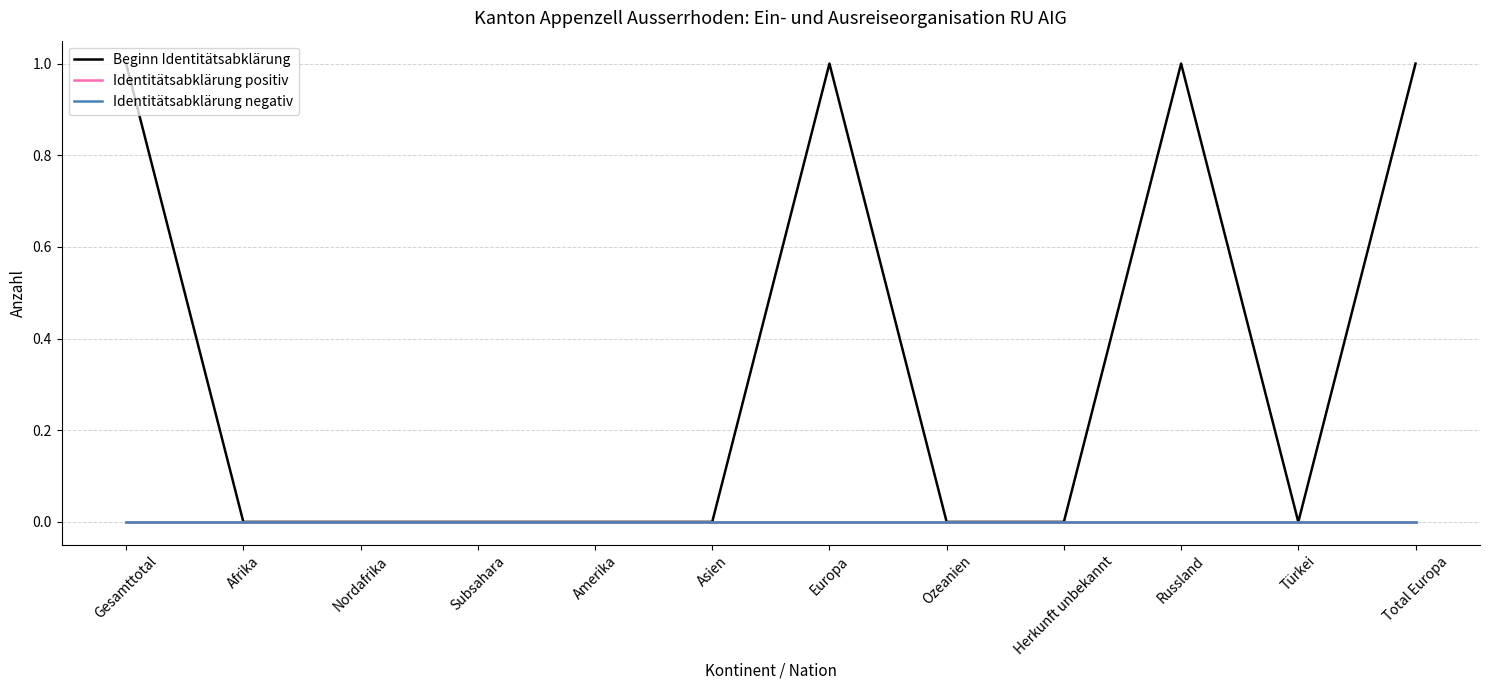

Does the chart have visible grid lines?

Yes